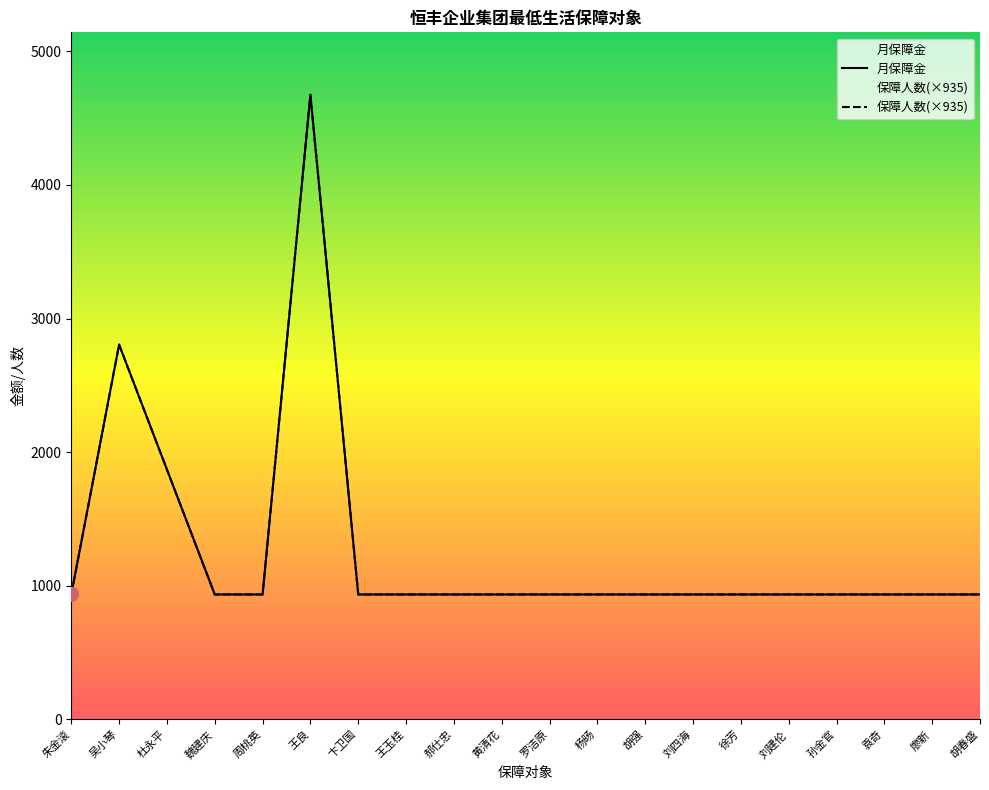

The value of 月保障金 at 刘四海 is 211. True or false?

False